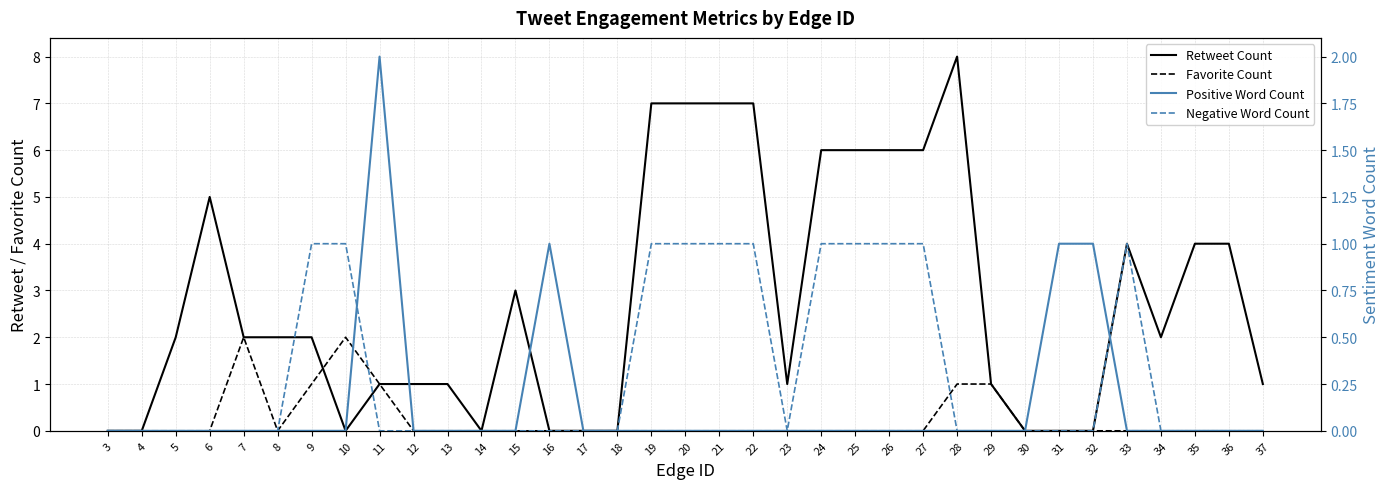

After their last crossing, which series has the higher values: Retweet Count or Positive Word Count?

Retweet Count